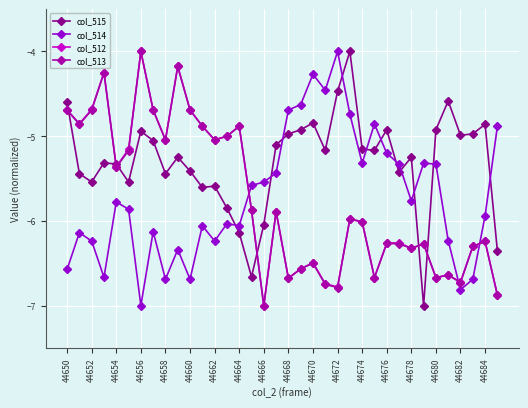

True or false: col_514 and col_513 intersect in this chart.

True